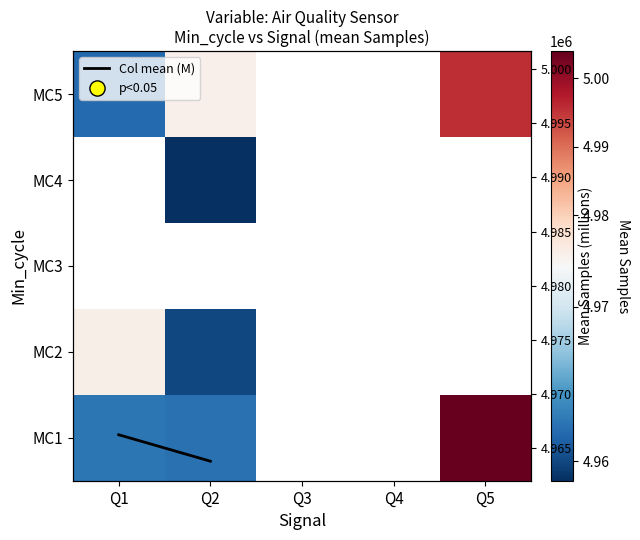

What is the minimum value shown in the chart?

5.0